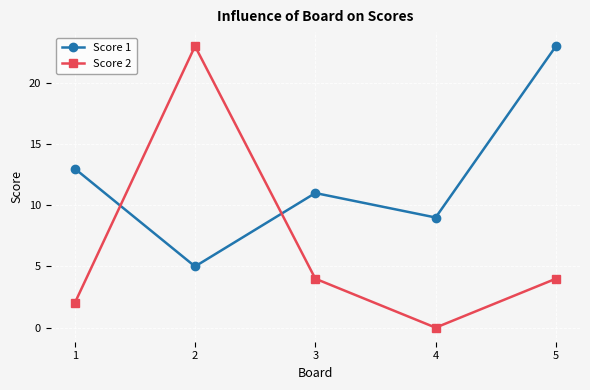

Reading left to right, transcribe all the data shown in this chart.

Score 1: 13	5	11	9	23
Score 2: 2	23	4	0	4